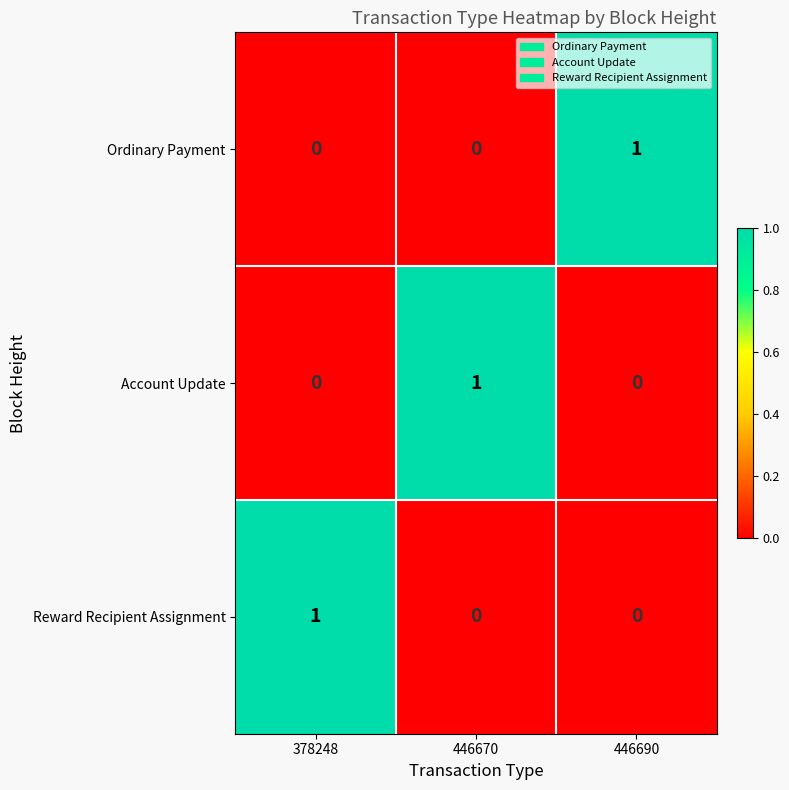

Is it true that Account Update equals 0 at 378248?

True